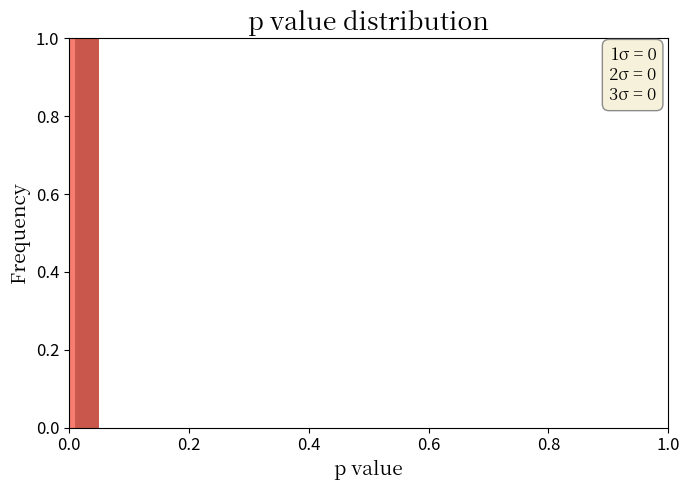

Read against the x-axis, roughly where is the centre of the tallest bar?

0.02